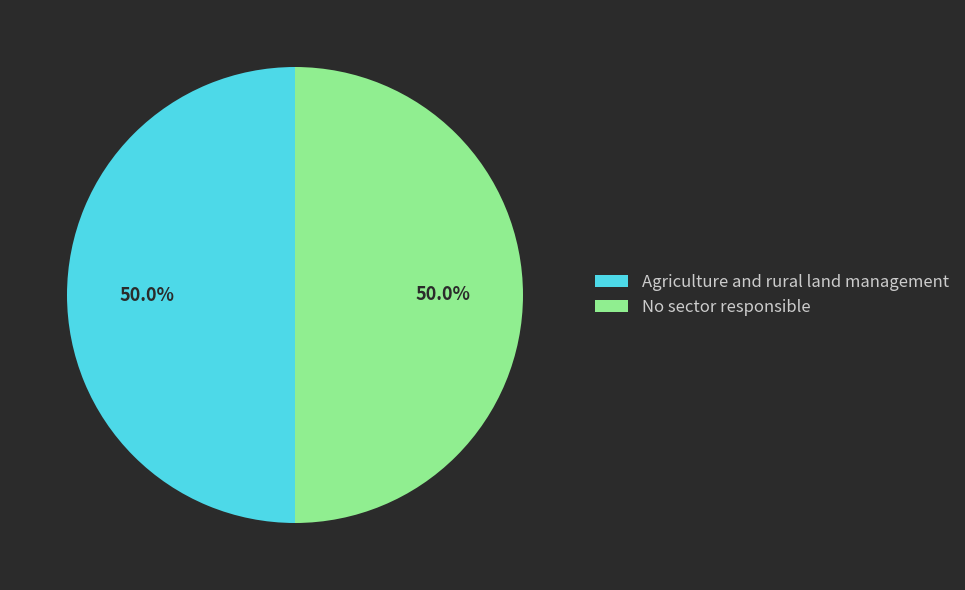

Count the number of slices in the pie.

2